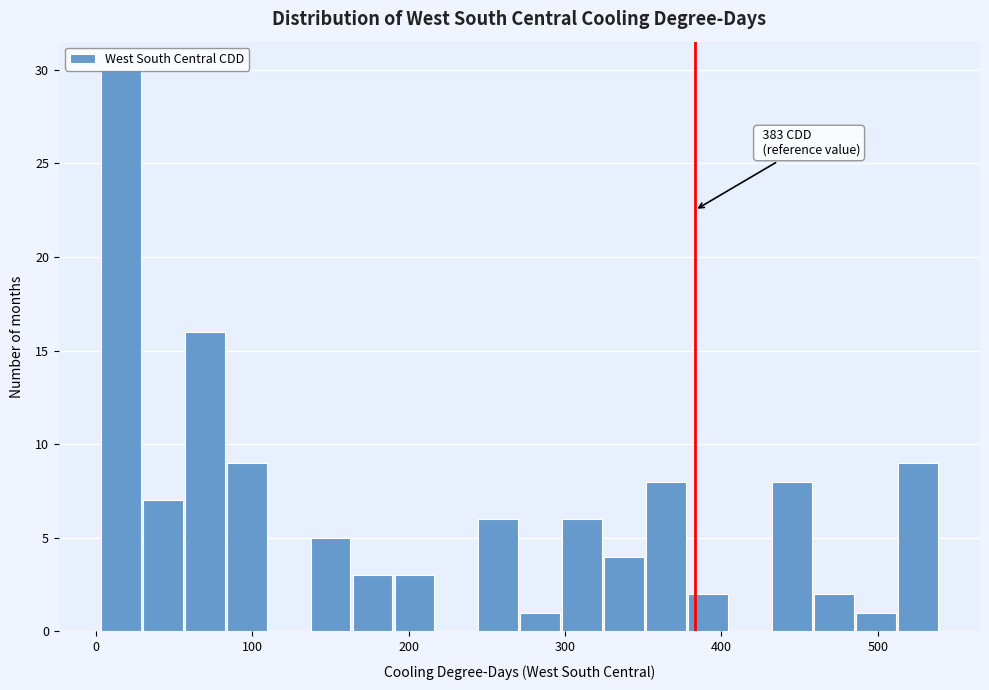

Read against the x-axis, roughly where is the centre of the tallest bar?

20